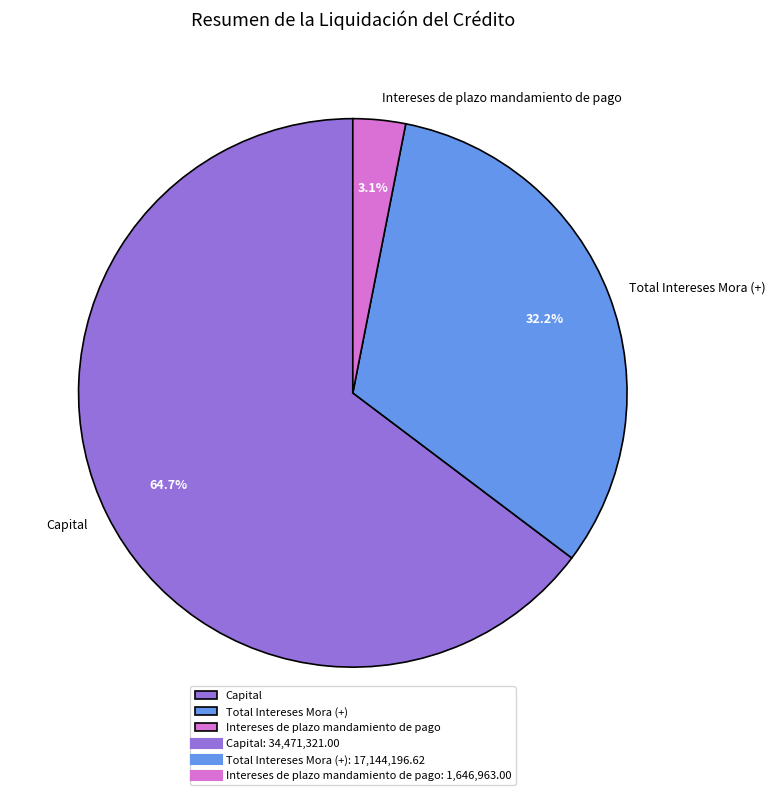

What percentage is the Capital slice, to the nearest percent?

65%